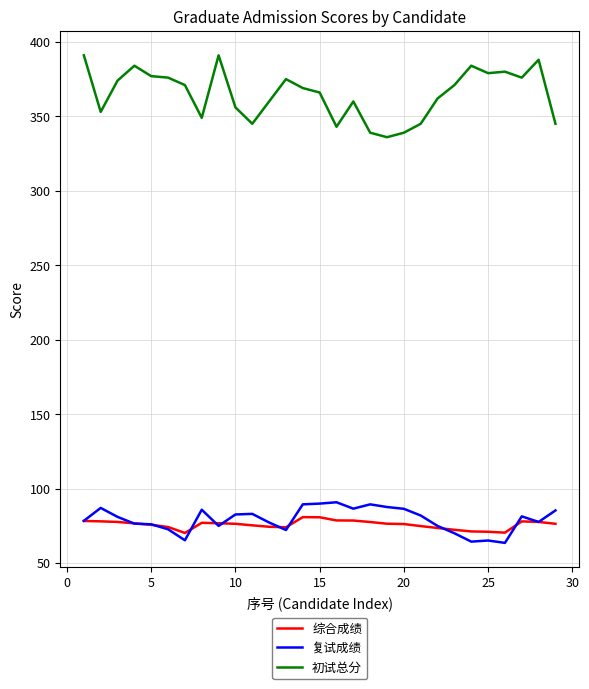

True or false: 初试总分 and 复试成绩 cross at least once.

False